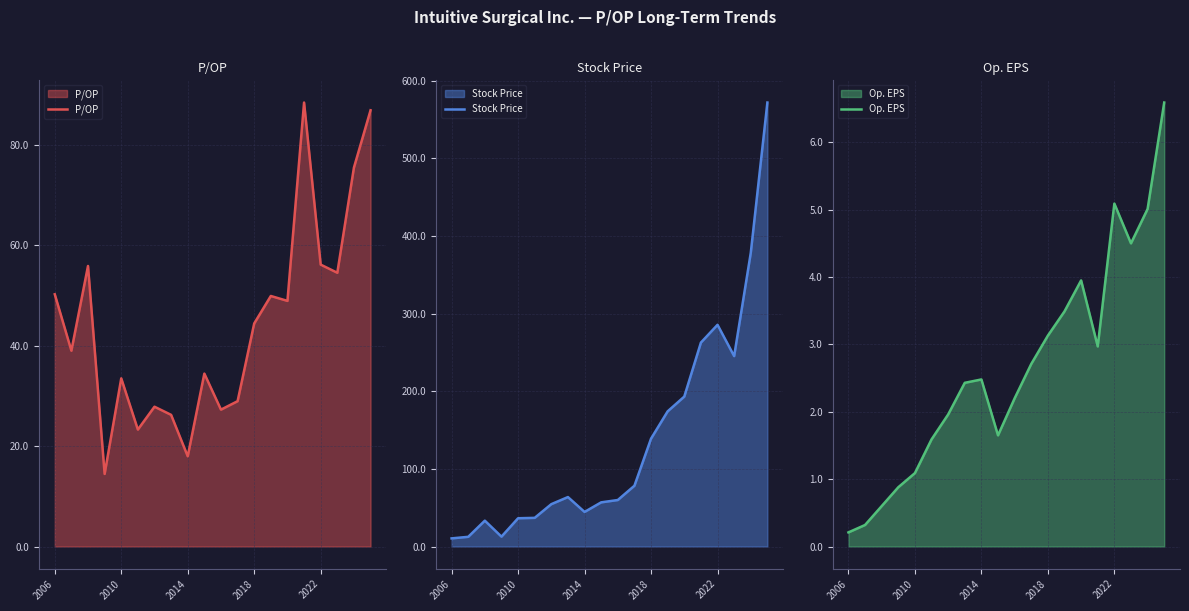

Does the chart display data point markers on the line(s)?

No